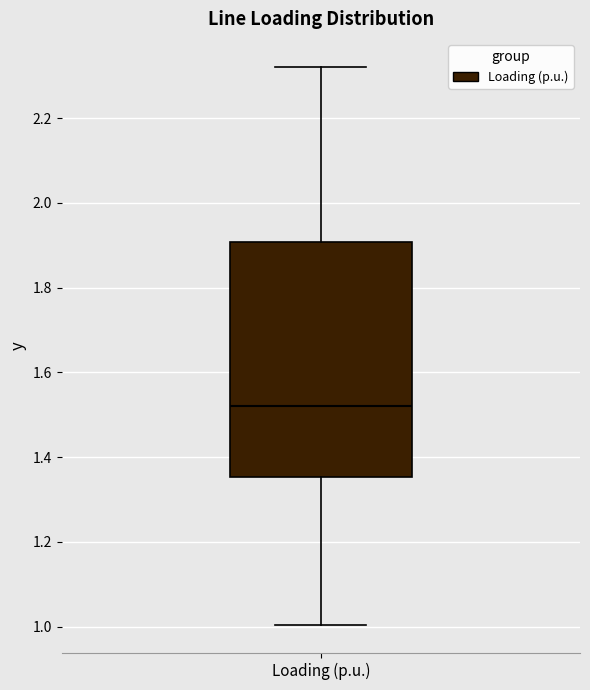

Where does the lower whisker of the box for Loading (p.u.) end on the y-axis? The values are not printed on the chart, so give them approximately, as read against the axis.

1.00